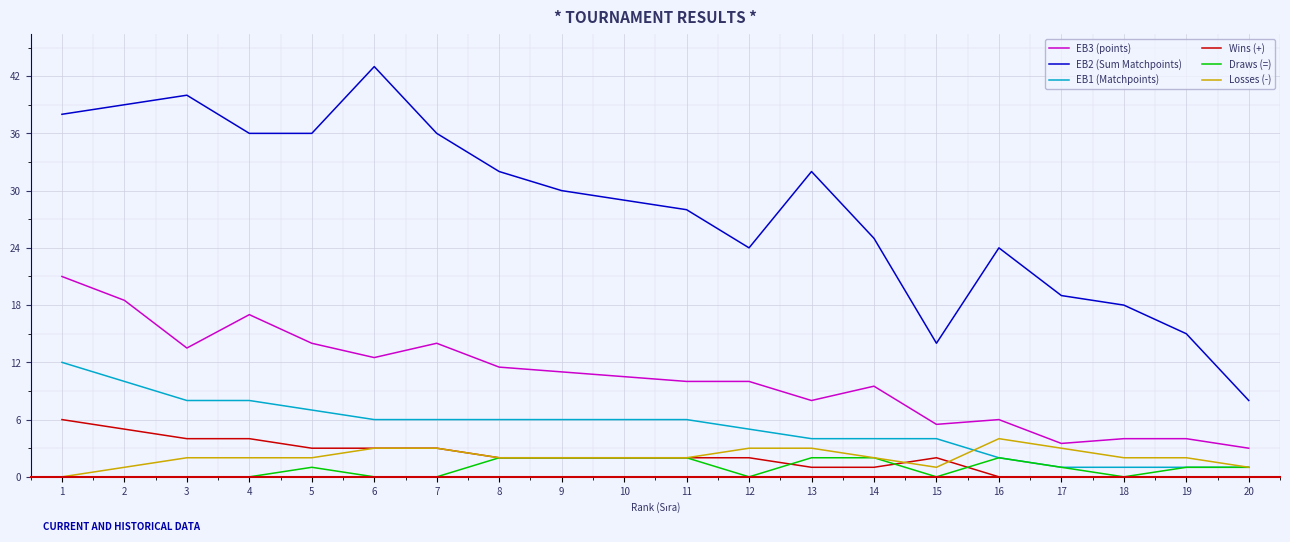

What is the difference between the EB2 (Sum Matchpoints) values at 19 and 11?

13.0